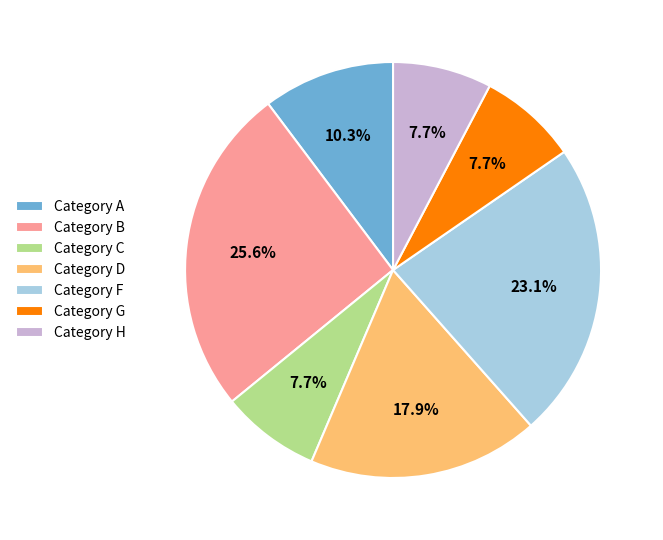

What portion of the pie excludes Category G?

92.3%